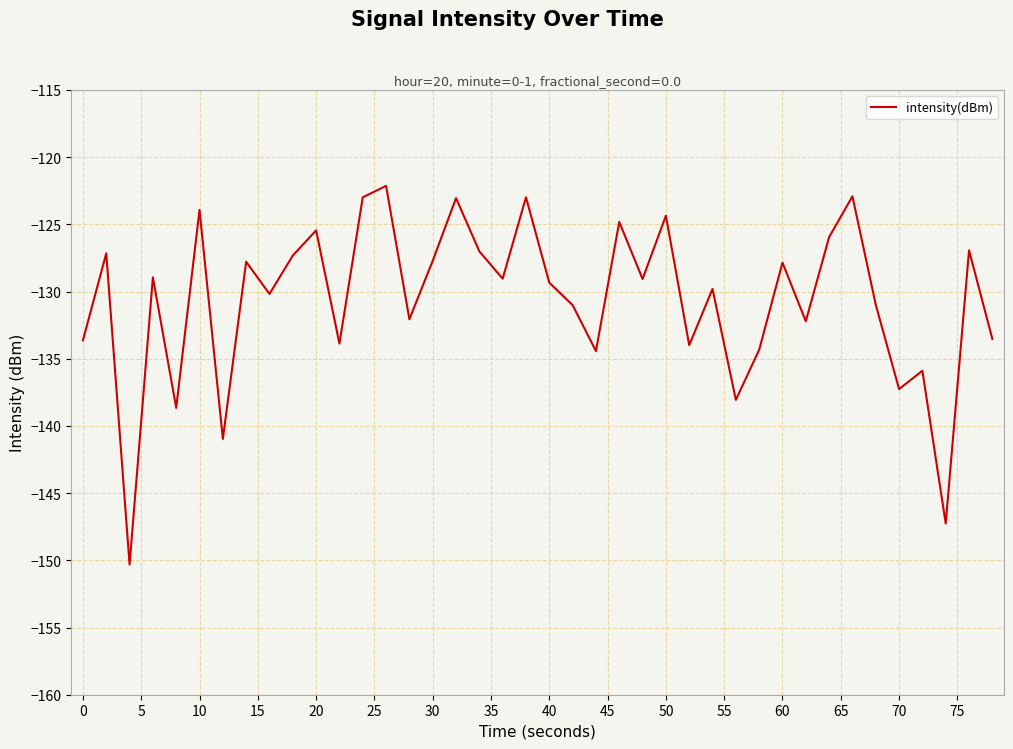

What is the greatest value displayed?

-122.1